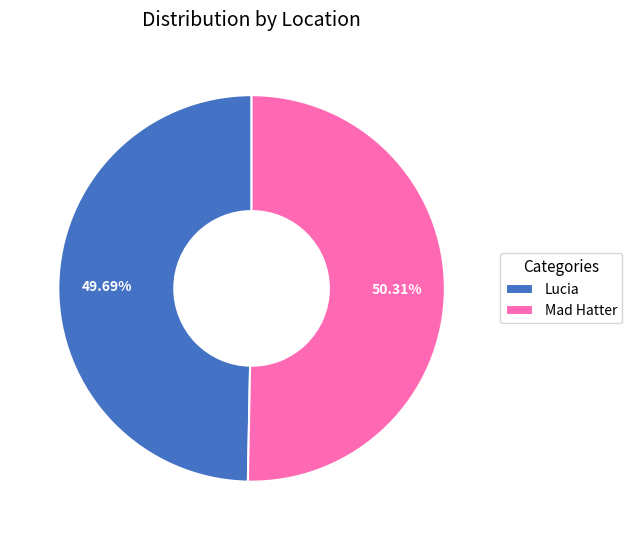

The Mad Hatter slice represents 63% of the pie. True or false?

False